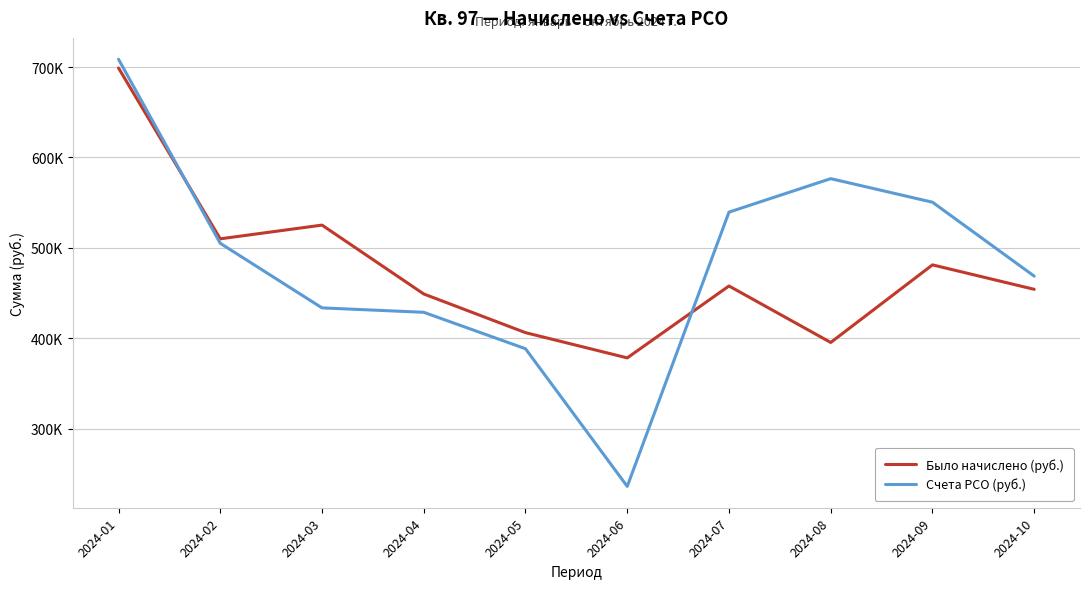

Between 2024-07 and 2024-08, which series saw the biggest shift?

Было начислено (руб.)